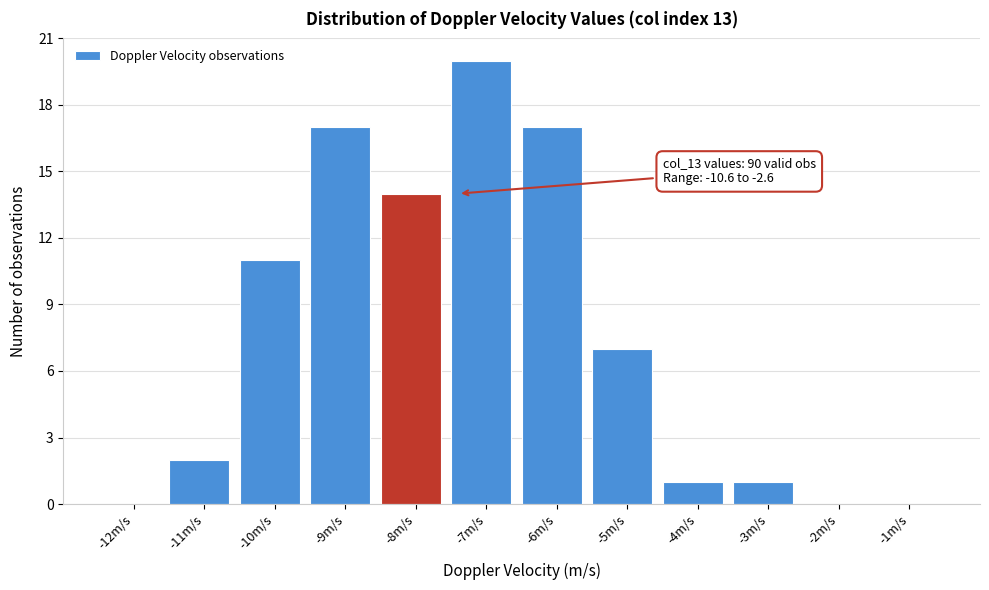

Reading right to left, extract all data points from this chart.

-1m/s=0	-2m/s=0	-3m/s=1	-4m/s=1	-5m/s=7	-6m/s=17	-7m/s=20	-8m/s=14	-9m/s=17	-10m/s=11	-11m/s=2	-12m/s=0